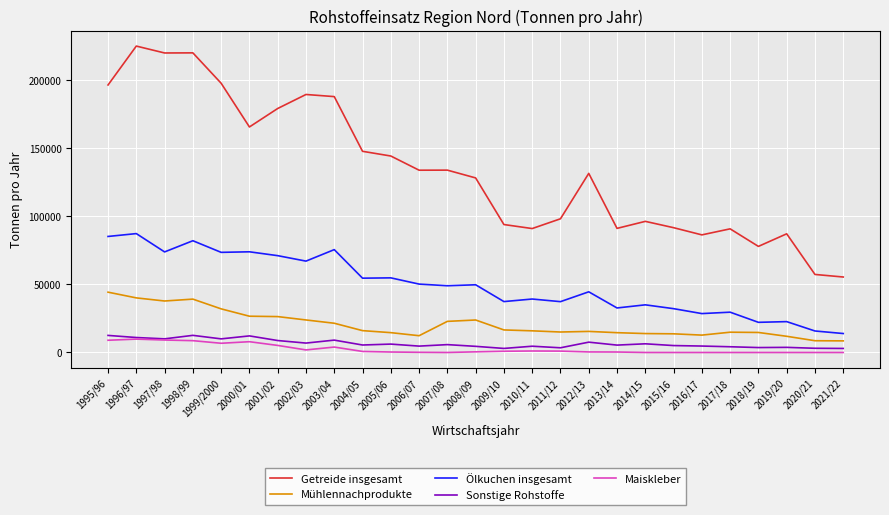

What is the approximate value of Sonstige Rohstoffe at 1999/2000?

10001